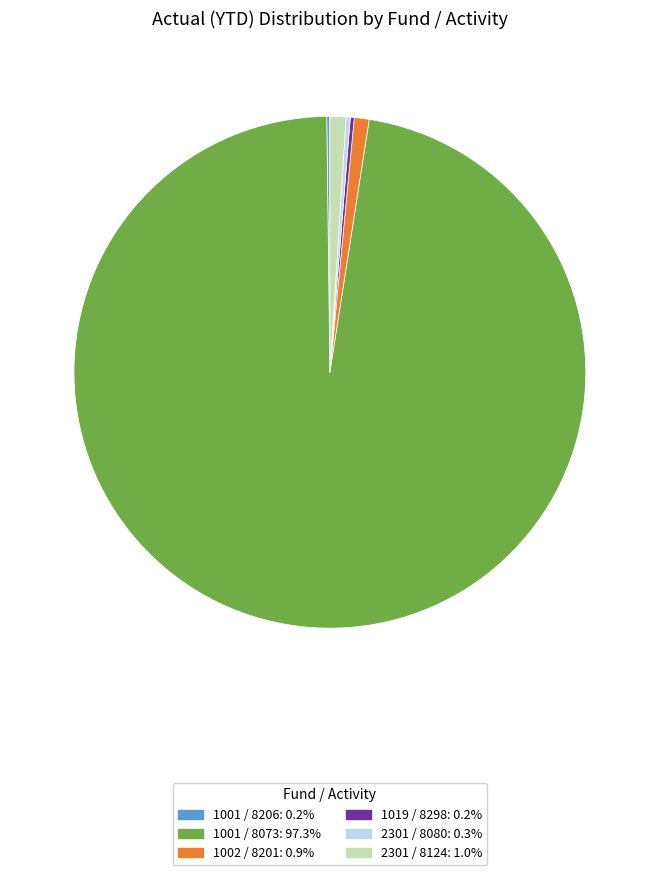

Which category has the biggest portion of the pie?

1001 / 8073